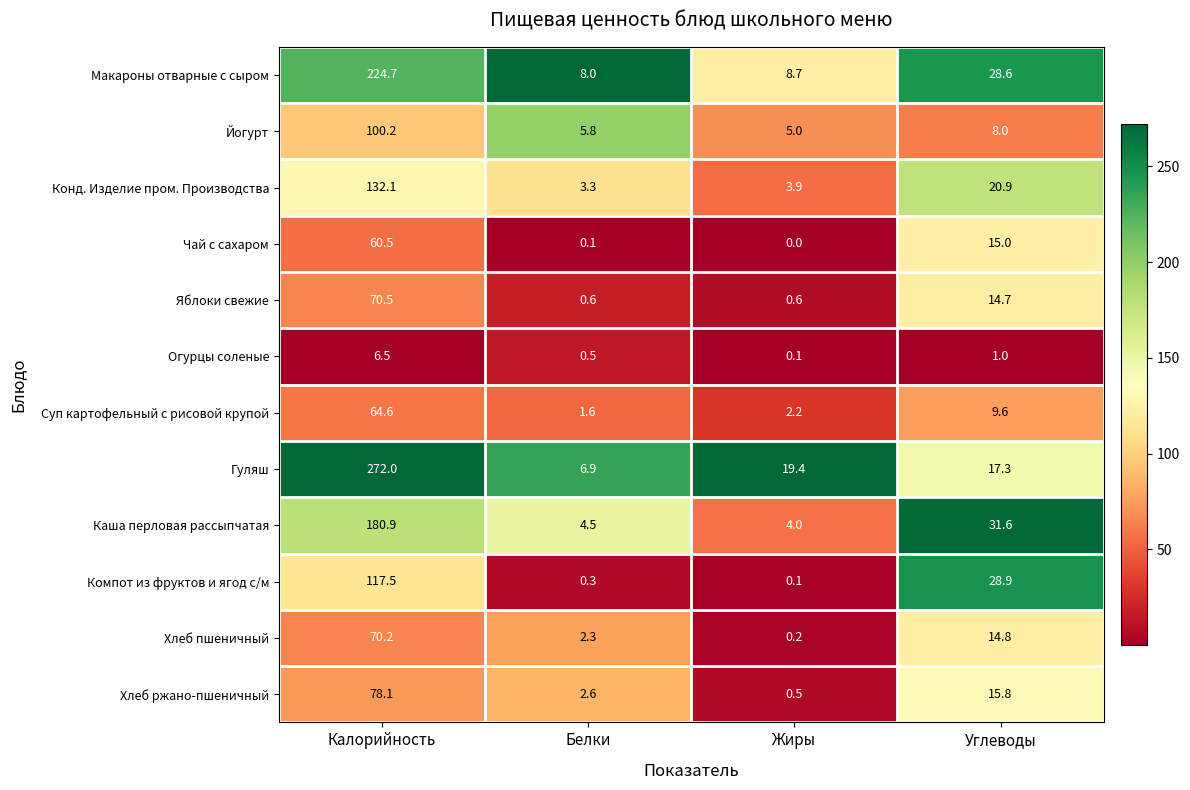

At which label is Макароны отварные с сыром closest to 116?

Углеводы